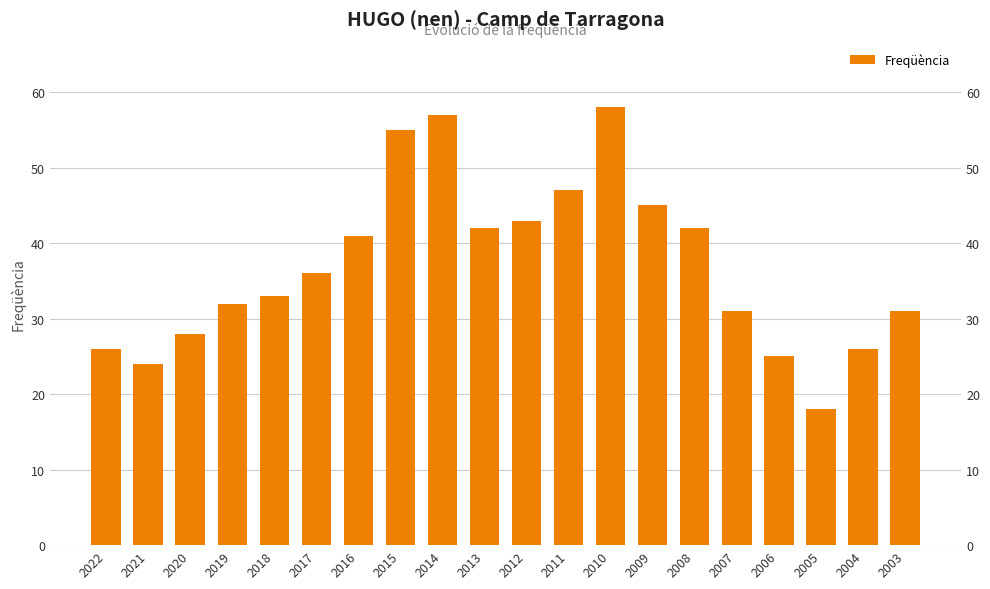

Between 2007 and 2004, which is larger?

2007